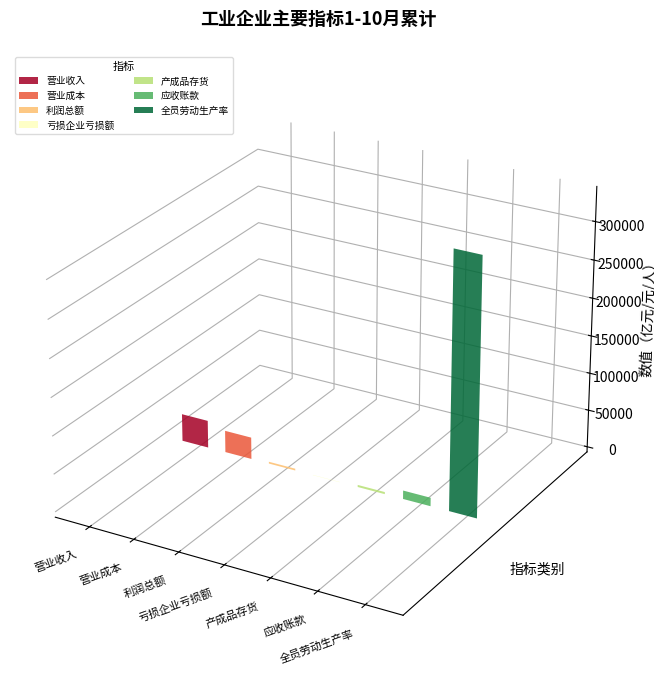

How many bars are there in total?

7